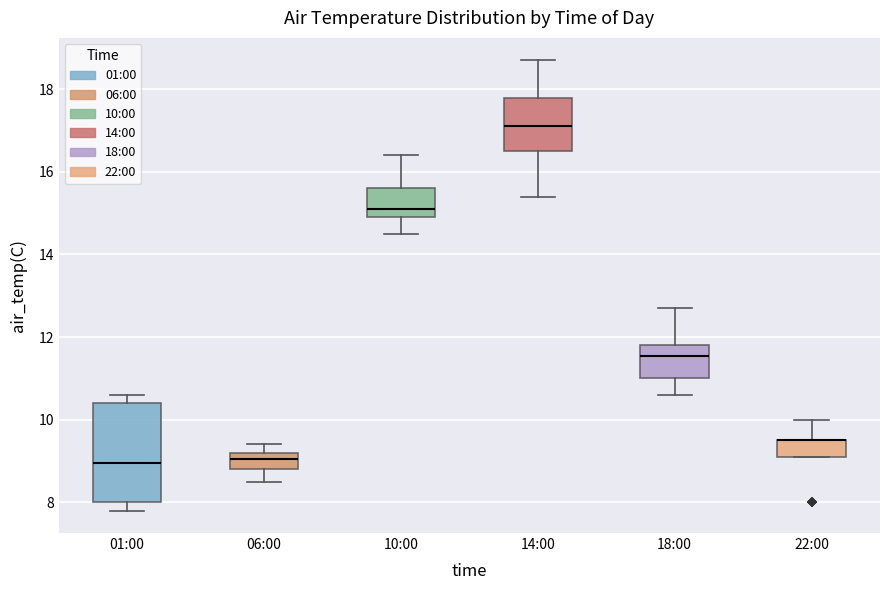

Reading left to right, transcribe this box plot: for each box, give where its median line is, the range the box spans, and where its two whiskers end, as read against the y-axis. The values are not printed on the chart, so give them approximately, as read against the axis.

01:00: median 9.0, box 8.0 to 10.4, whiskers 7.8 to 10.6
06:00: median 9.0, box 8.8 to 9.2, whiskers 8.6 to 9.4
10:00: median 15.2, box 15.0 to 15.6, whiskers 14.6 to 16.4
14:00: median 17.2, box 16.6 to 17.8, whiskers 15.4 to 18.8
18:00: median 11.6, box 11.0 to 11.8, whiskers 10.6 to 12.8
22:00: median 9.6 (drawn on the box's upper edge), box 9.2 to 9.6, whiskers 9.2 to 10.0